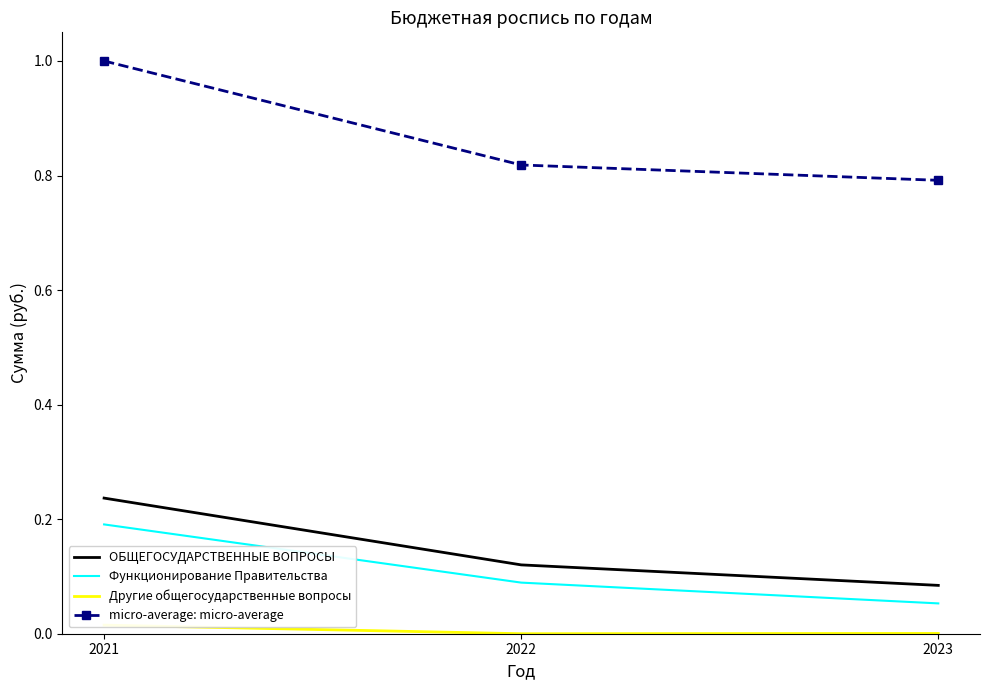

What is the value of the micro-average: micro-average point at the 2nd from the left?

0.8